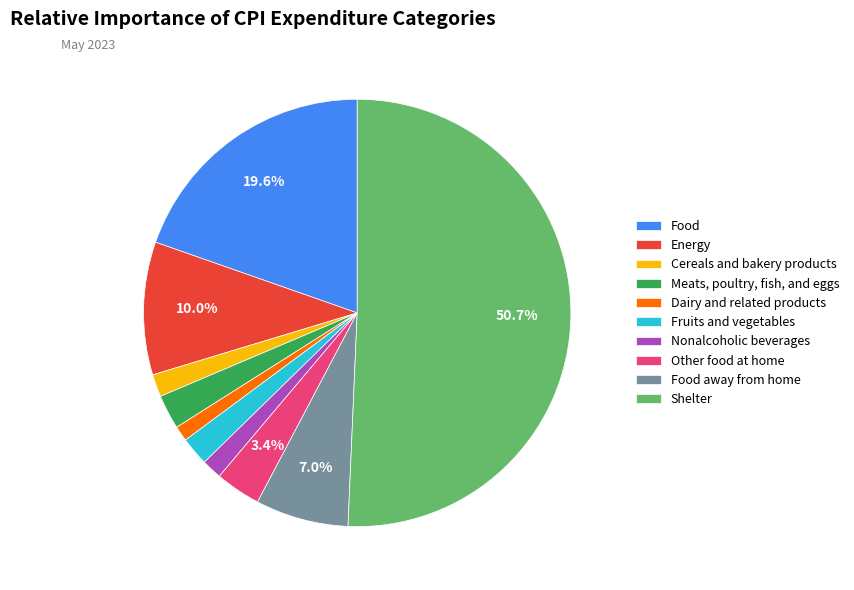

How many slices are in this pie chart?

10